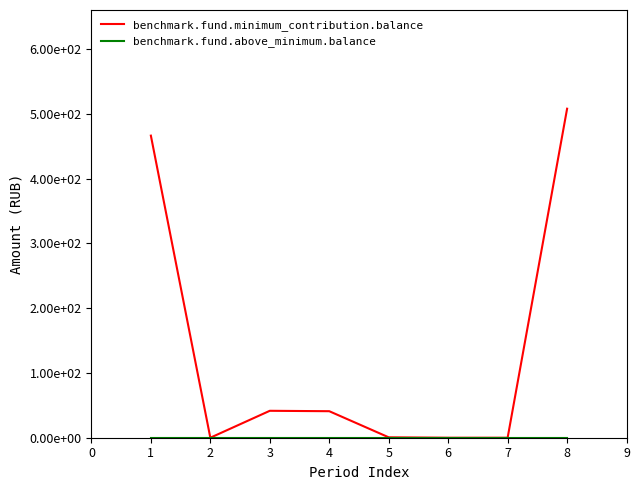

Reading left to right, what are all the values shown in this chart?

benchmark.fund.minimum_contribution.balance: 466.3	0.0	41.6	40.9	0.6	0.0	0.0	507.9
benchmark.fund.above_minimum.balance: 0.0	0.0	0.0	0.0	0.0	0.0	0.0	0.0